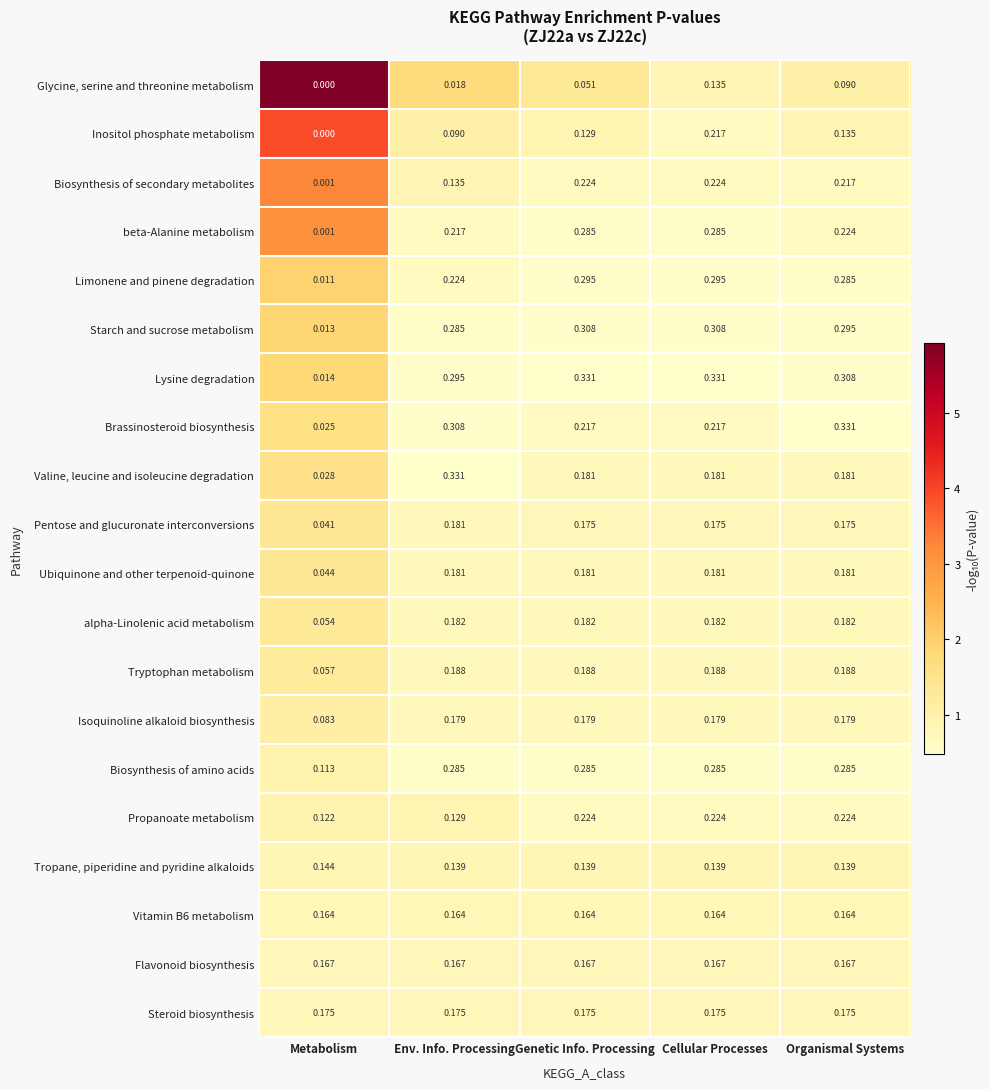

Which category has the lowest value across all series?

Metabolism